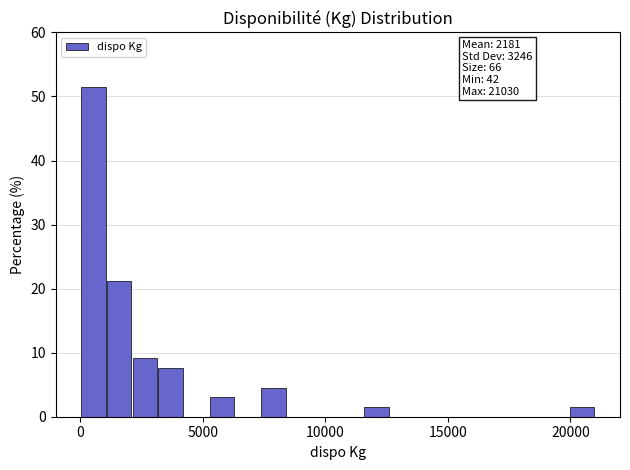

Around what value on the x-axis is the tallest bar? Give the approximate position of its centre, as read against the axis.

500